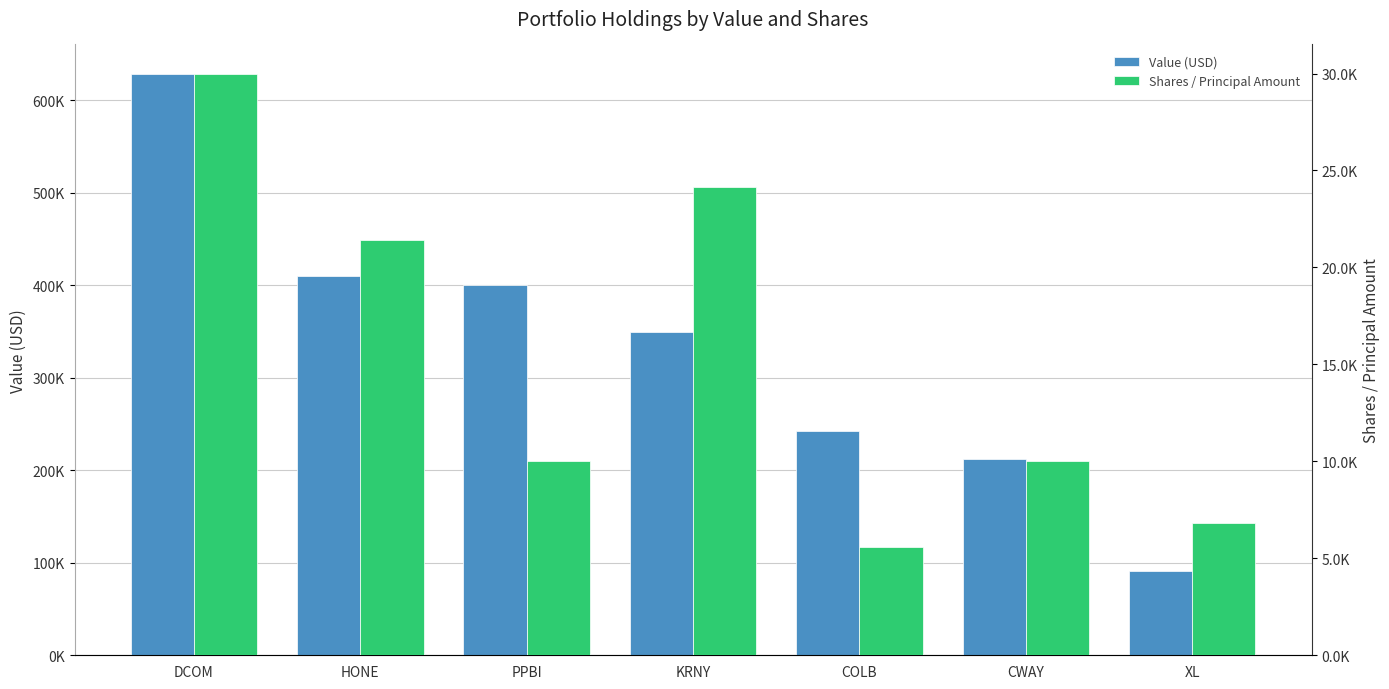

What is the difference between the maximum and second lowest values in the Value (USD) series?

417000